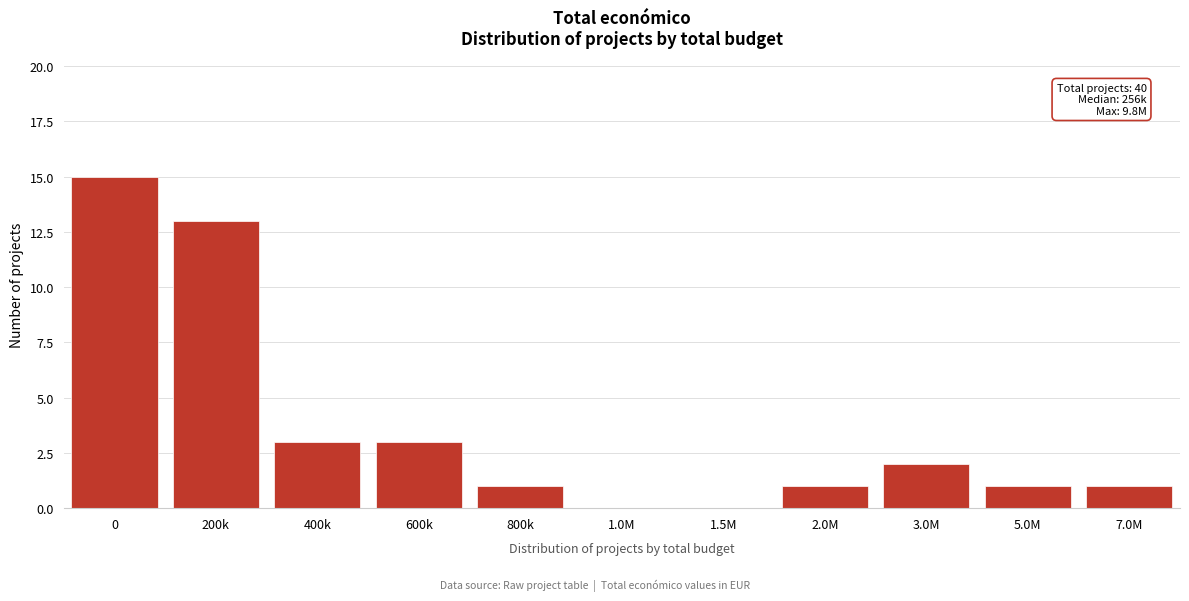

Reading left to right, what are all the values shown in this chart?

0=15	200k=13	400k=3	600k=3	800k=1	1.0M=0	1.5M=0	2.0M=1	3.0M=2	5.0M=1	7.0M=1